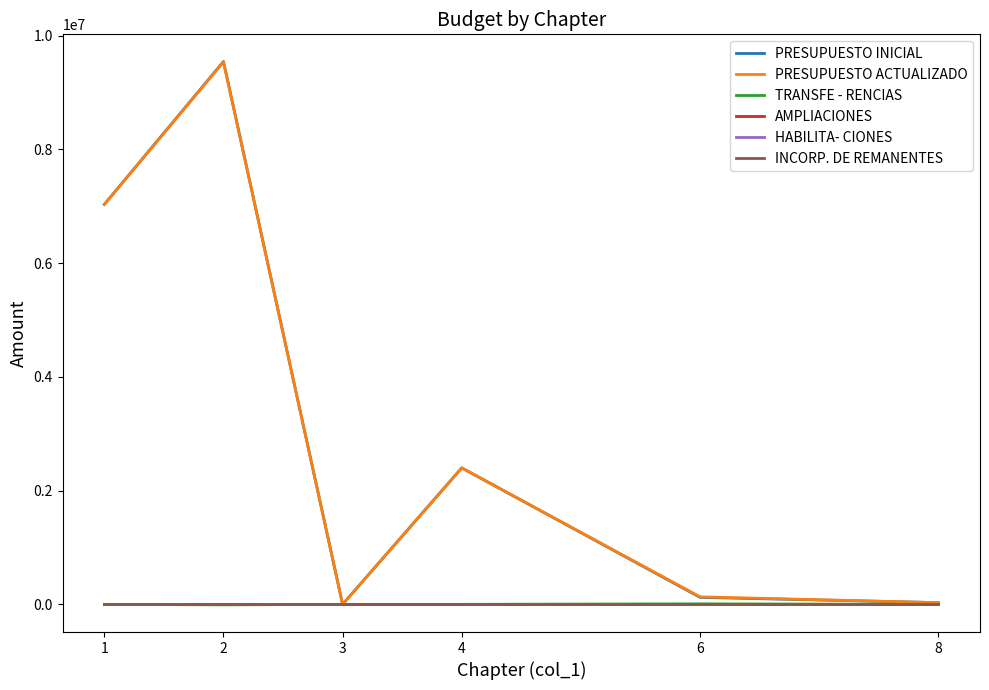

Which category has the lowest value across all series?

2